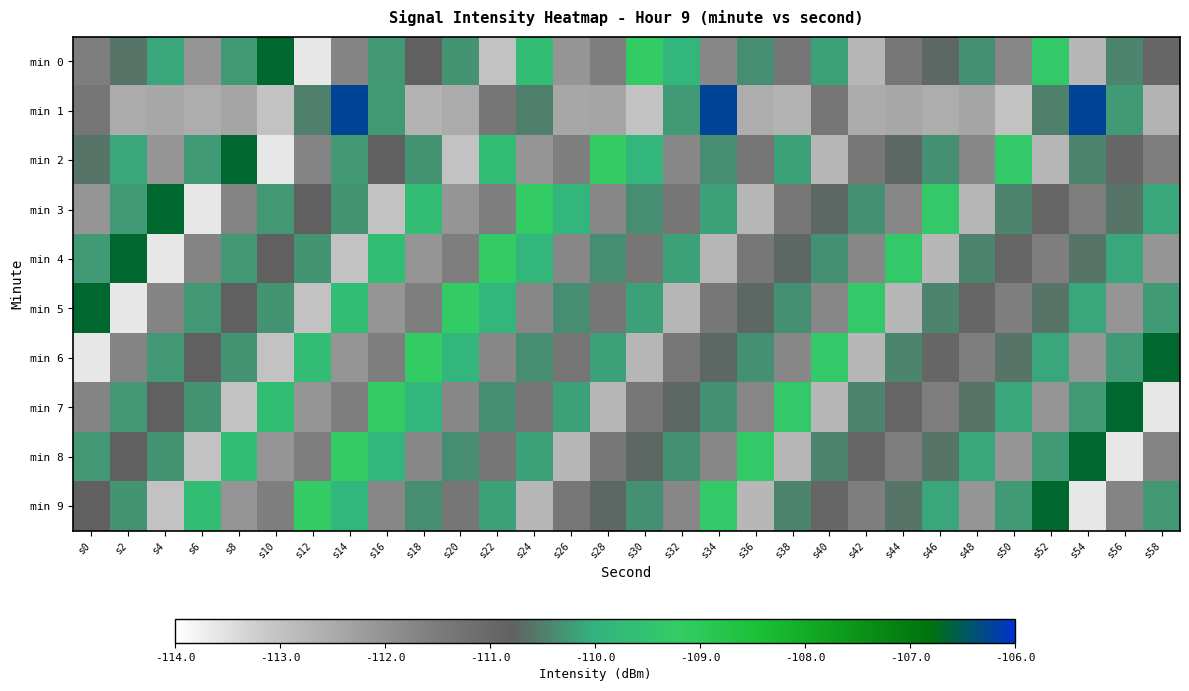

List the series in order of their peak value, lowest first.

min 0, min 2, min 3, min 4, min 5, min 6, min 7, min 8, min 9, min 1